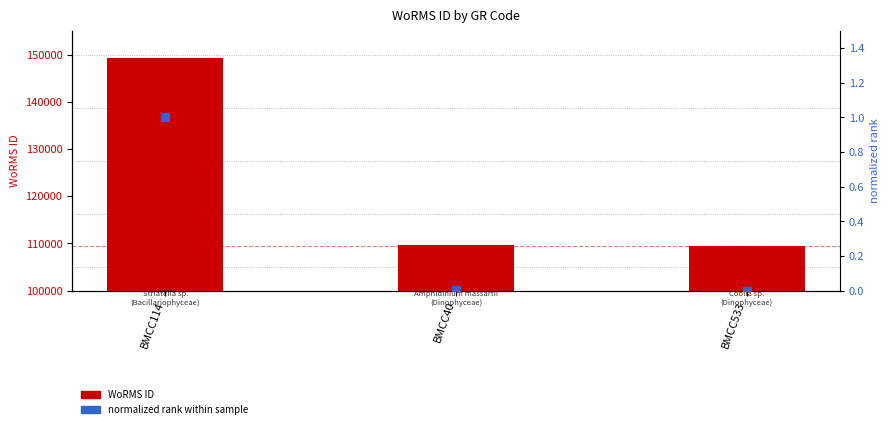

At how many categories does at least one series exceed 89927?

3